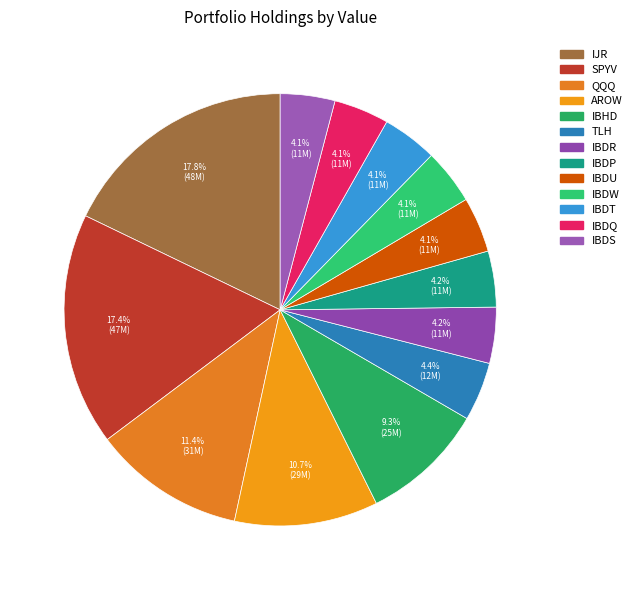

The IJR slice represents 18% of the pie. True or false?

True